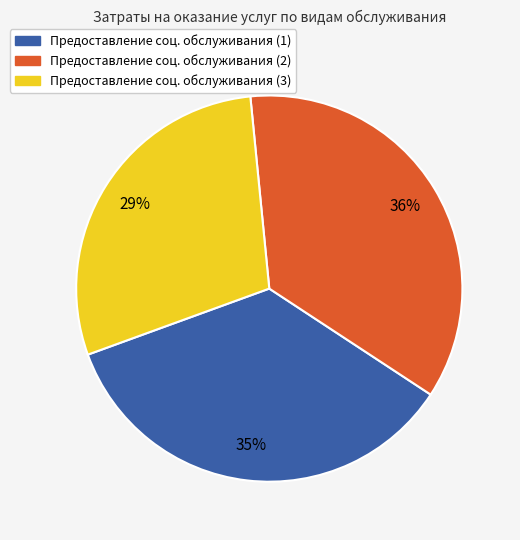

Is there any slice that represents more than half of the pie?

No